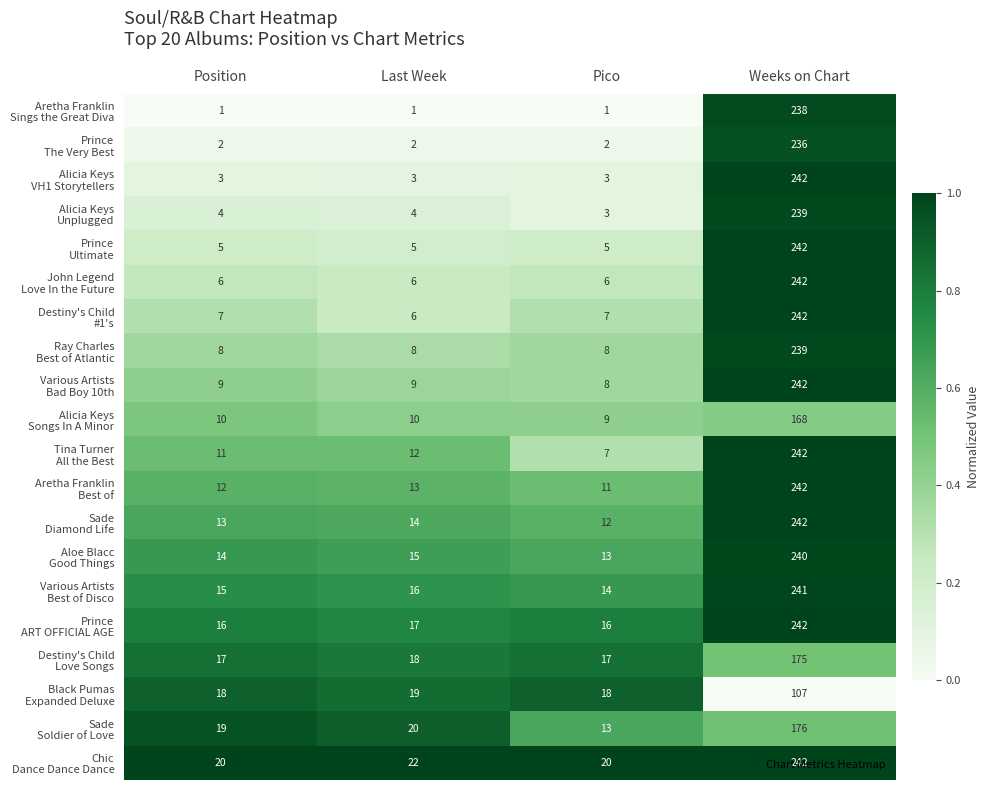

Which category has the highest value across all series?

Weeks on Chart